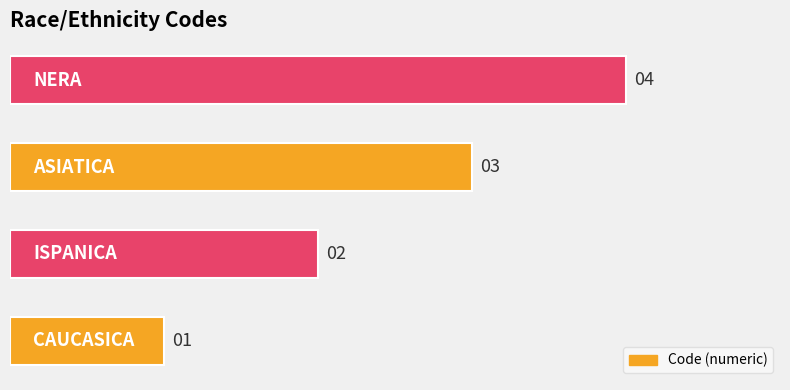

Count the values in the range 2 to 4.

3